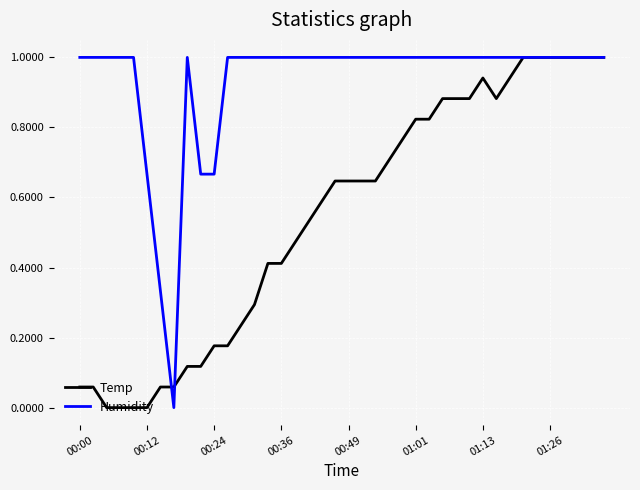

What is the maximum value shown in the chart?

1.0